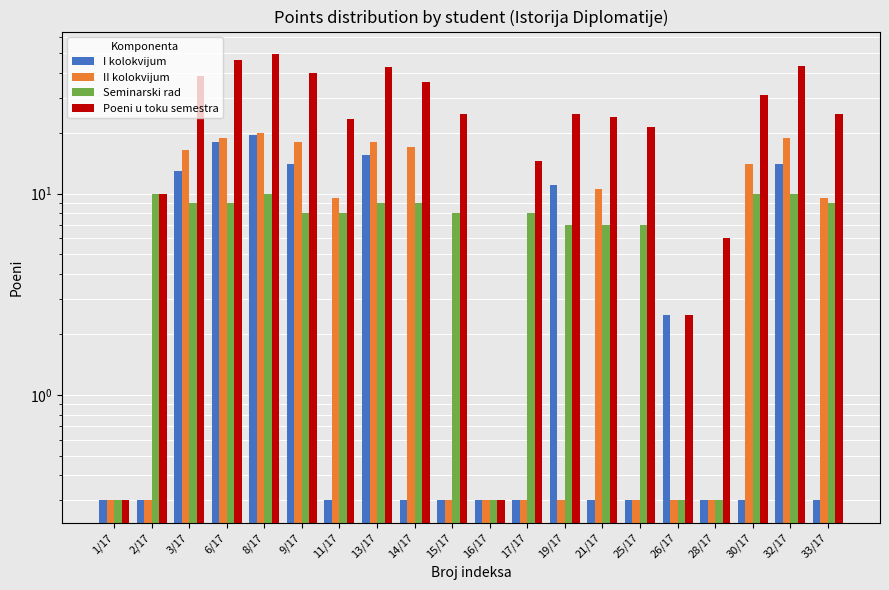

At 17/17, list the series in order from smallest to largest.

I kolokvijum, II kolokvijum, Seminarski rad, Poeni u toku semestra